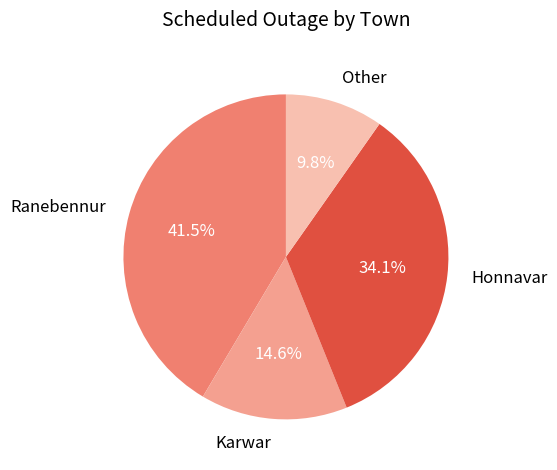

Combined, do Ranebennur and Honnavar account for over 50%?

Yes